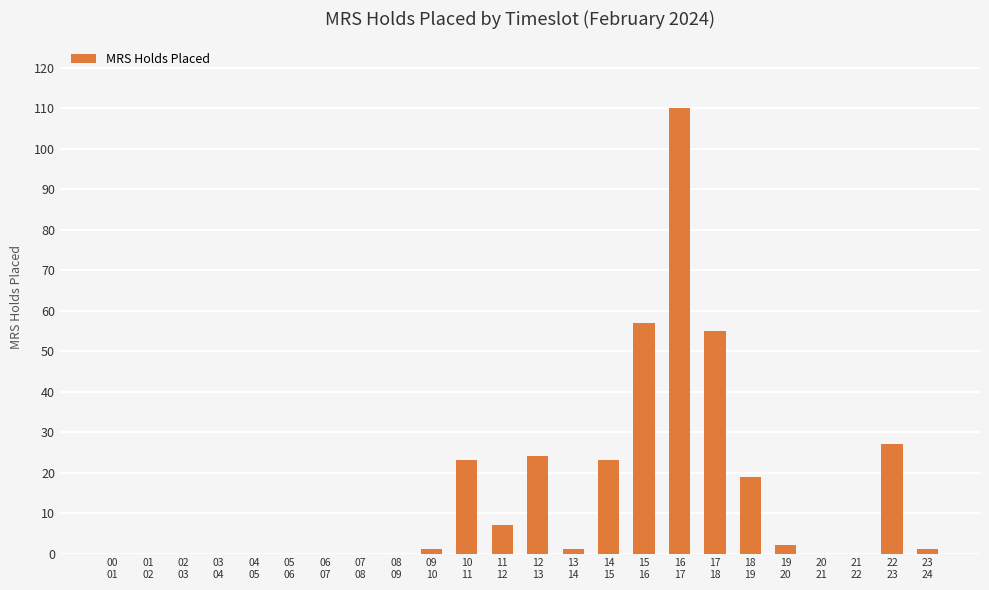

What is the maximum value shown in the chart?

110